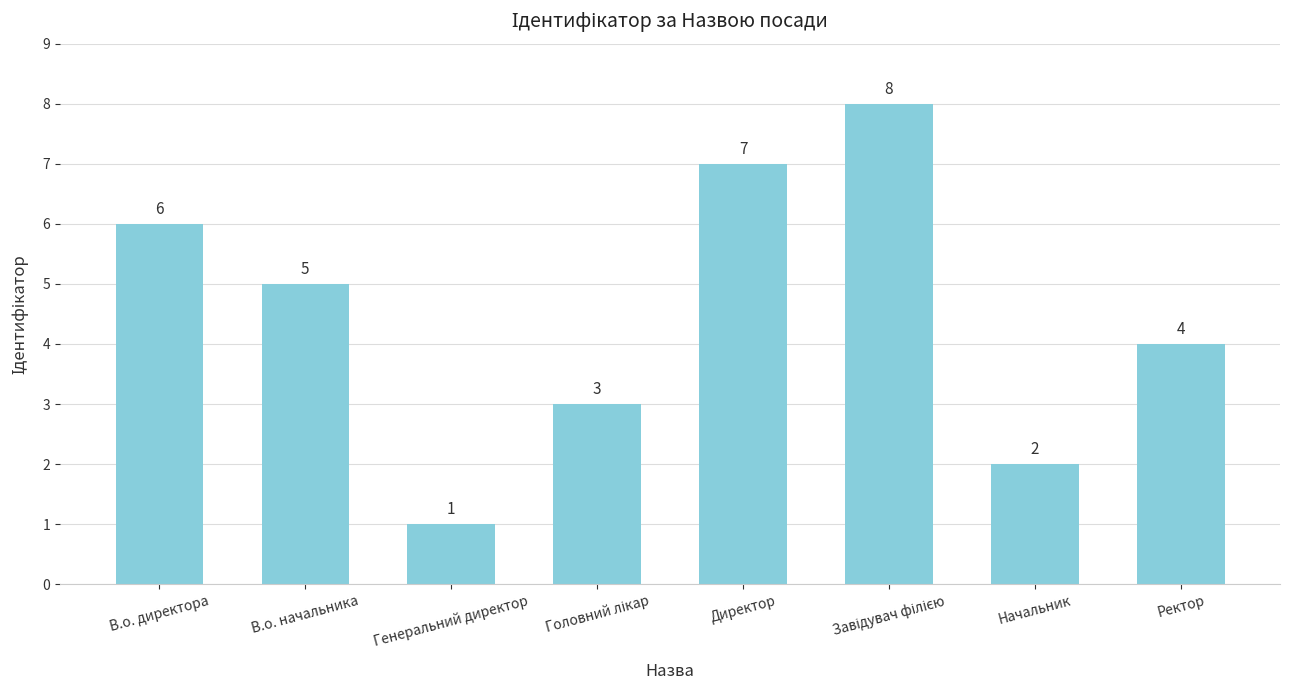

What is the change in value from Директор to Начальник?

-5